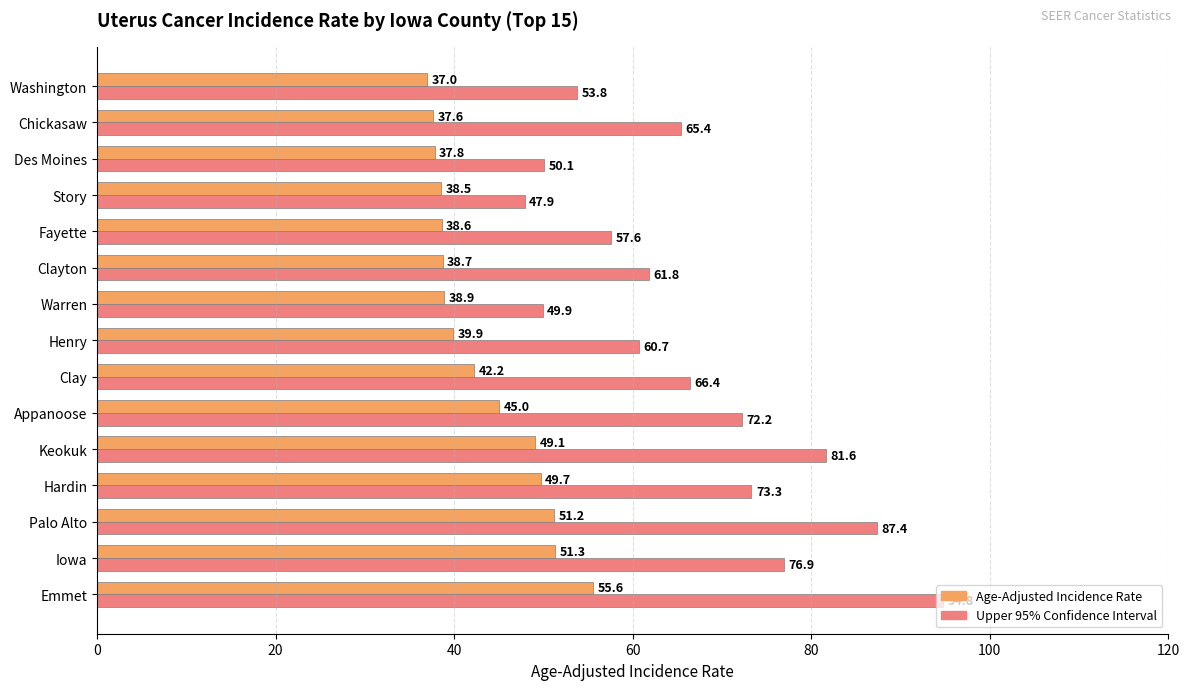

At how many categories does at least one series exceed 85?

2